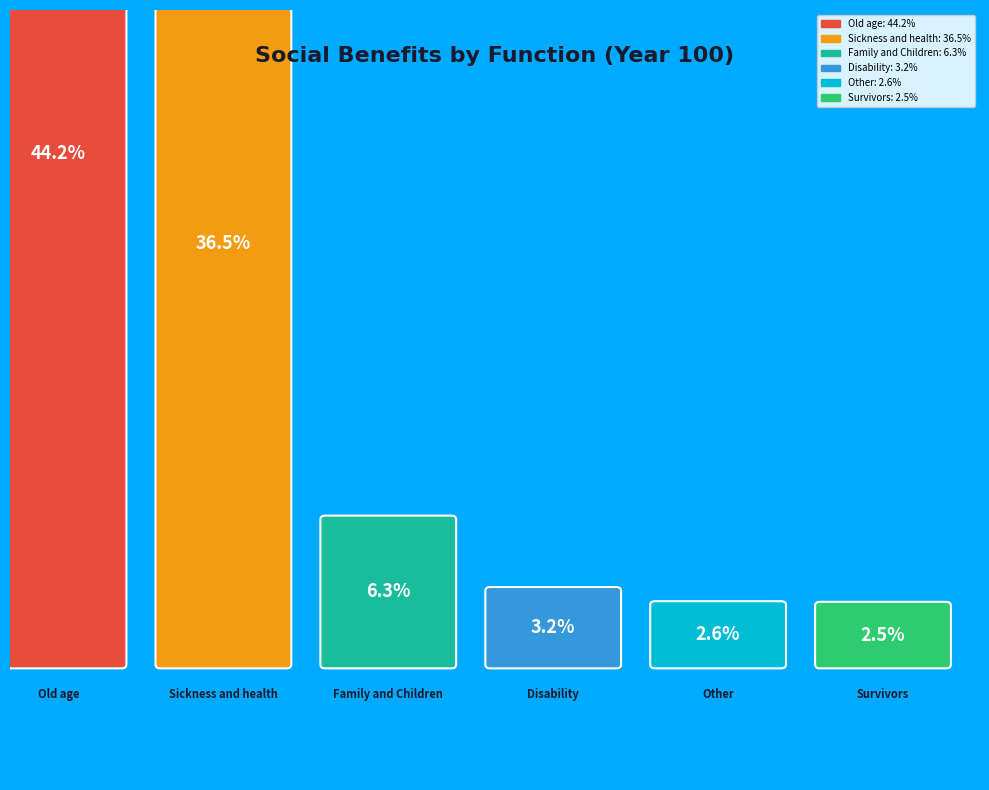

To the nearest percent, what portion does Survivors represent?

3%